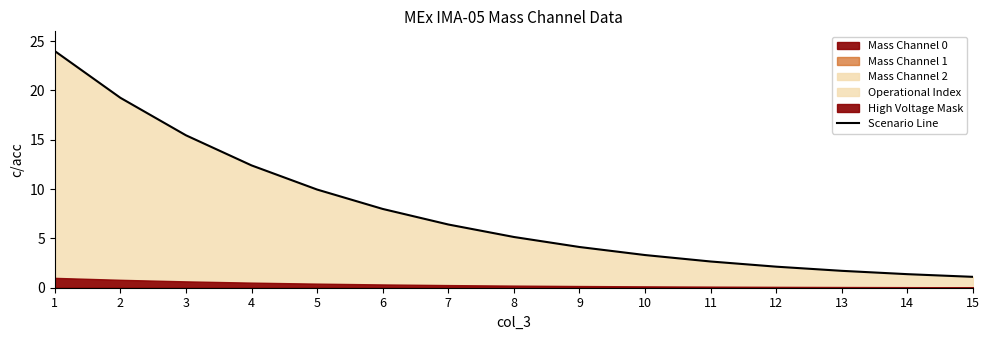

How many lines are shown in the chart?

1